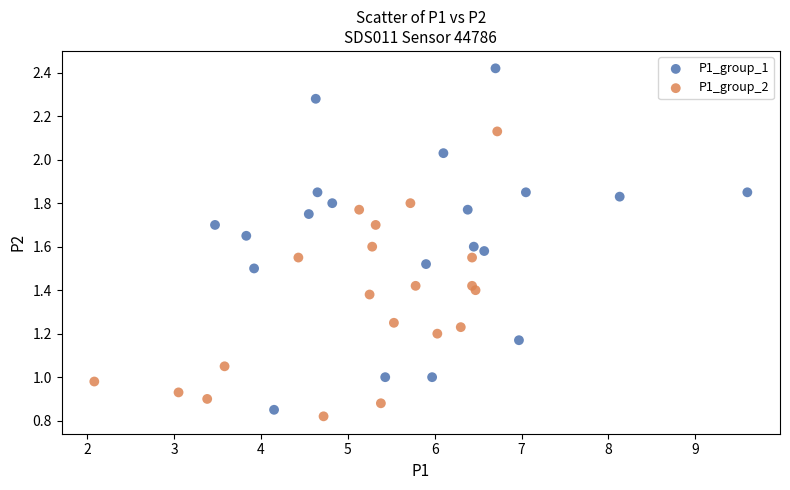

Which series has the largest Y range (max minus min)?

P1_group_1